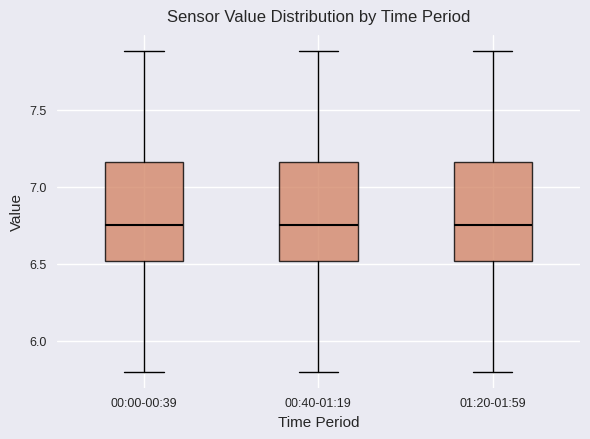

Where is the lower edge of the box for 00:40-01:19 on the y-axis? The values are not printed on the chart, so give them approximately, as read against the axis.

6.50